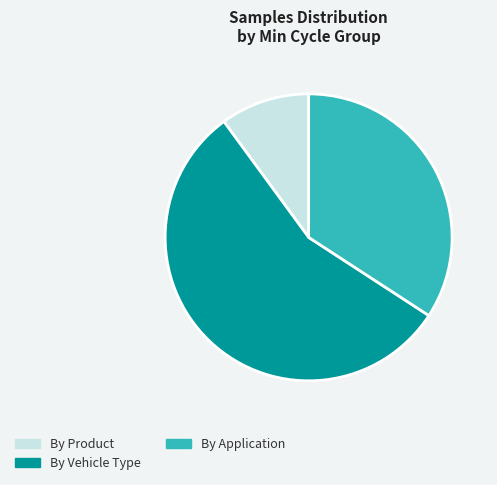

Between By Product and By Vehicle Type, which is larger?

By Vehicle Type